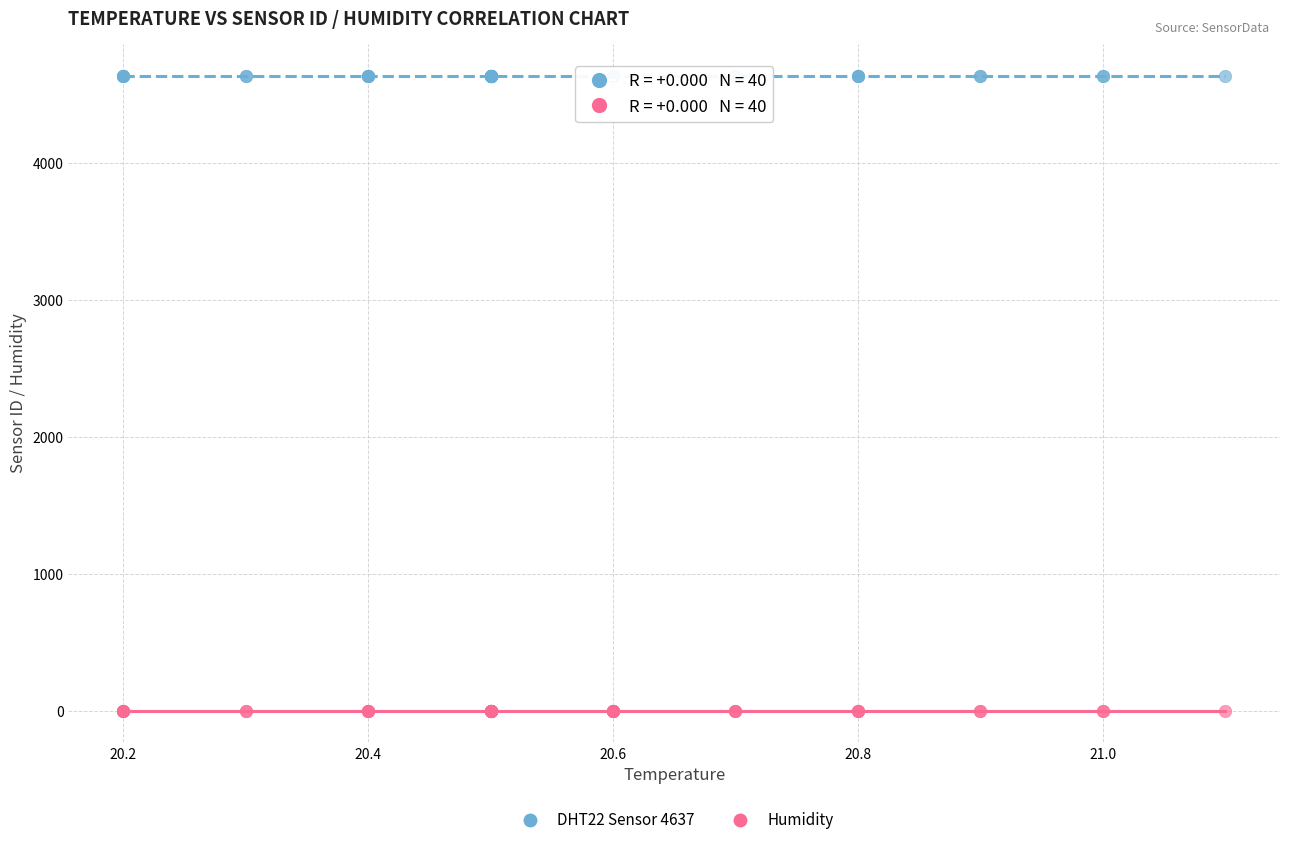

Which series contains the highest Y value?

DHT22 Sensor 4637